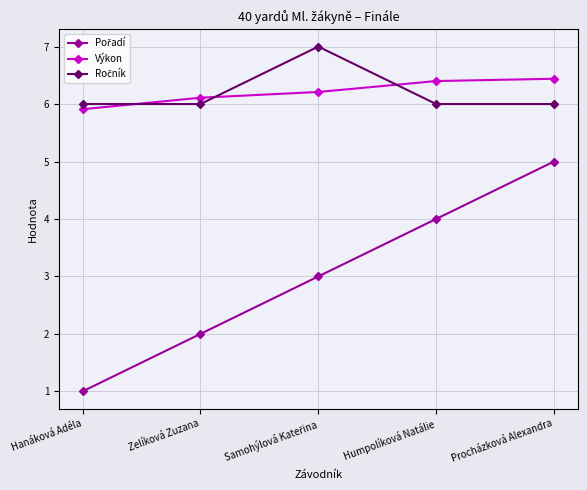

What is the approximate value of Výkon at Humpolíková Natálie?

6.4